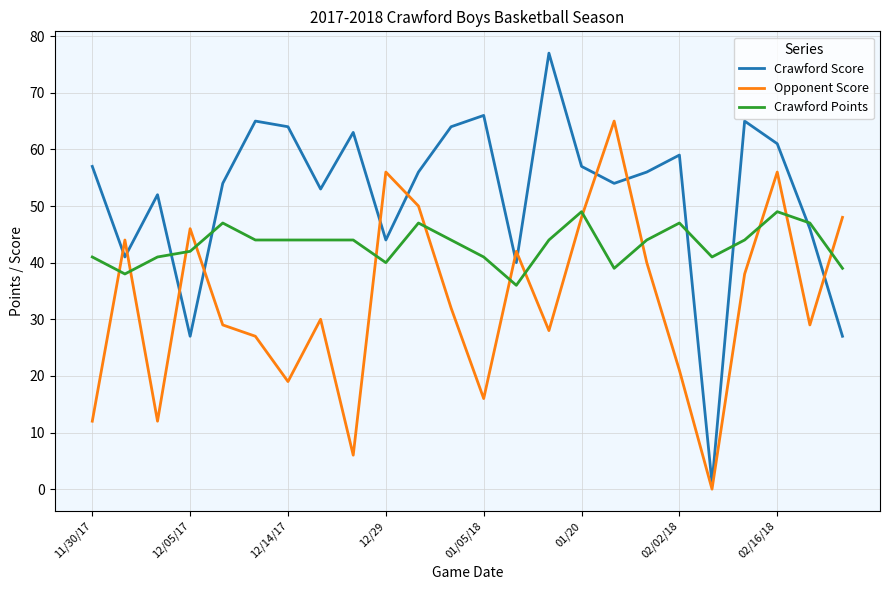

After their last crossing, which series has the higher values: Opponent Score or Crawford Score?

Opponent Score